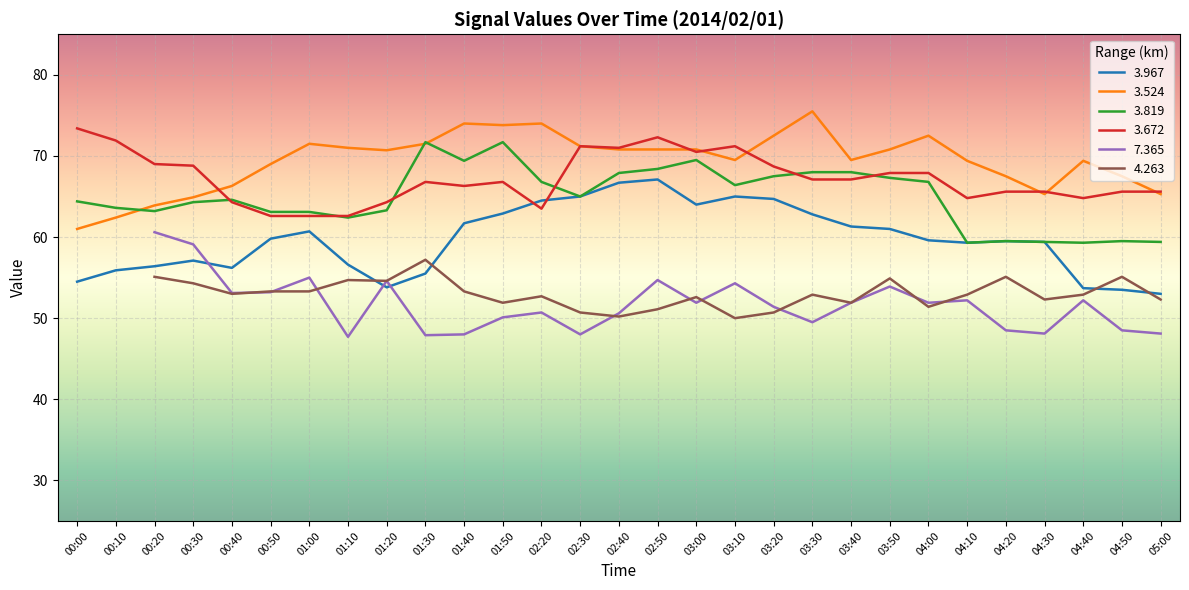

What is the minimum value for 3.967?

53.0